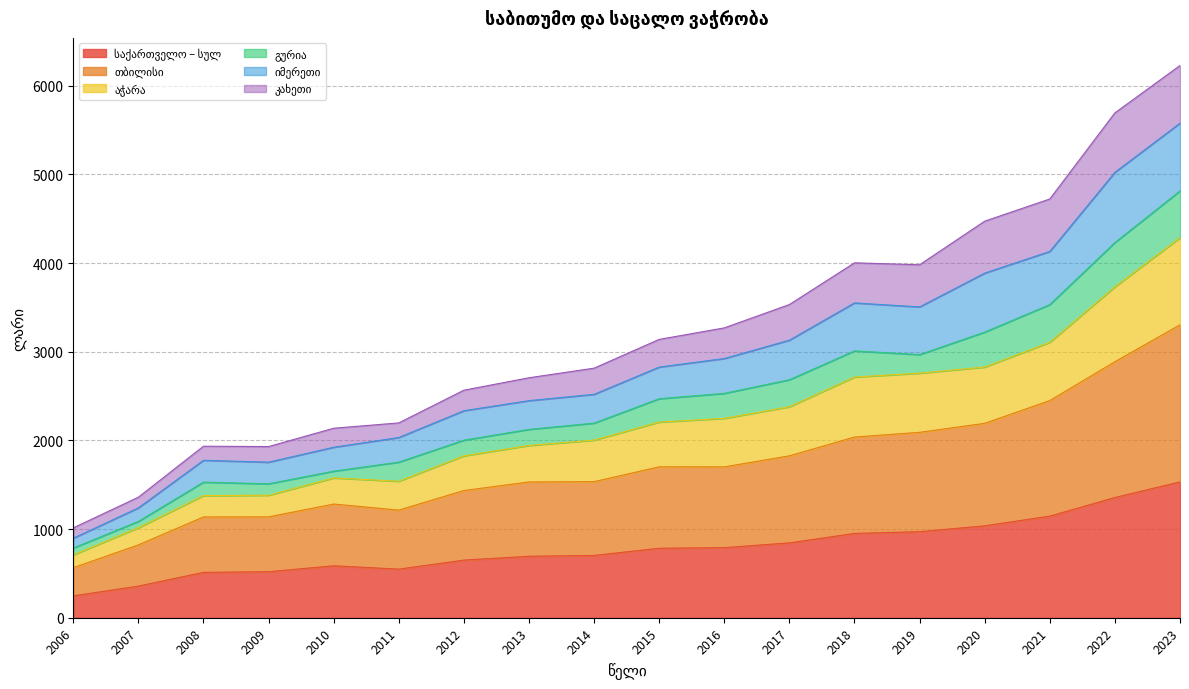

True or false: თბილისი and აჭარა cross at least once.

False